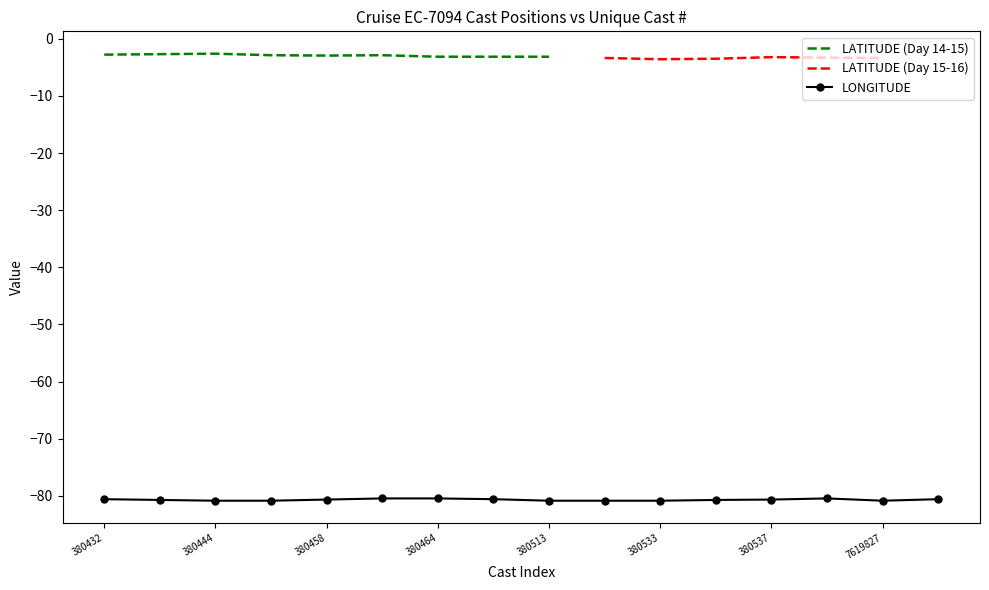

Is it true that LATITUDE (Day 14-15) equals -3.1 at 380464?

True